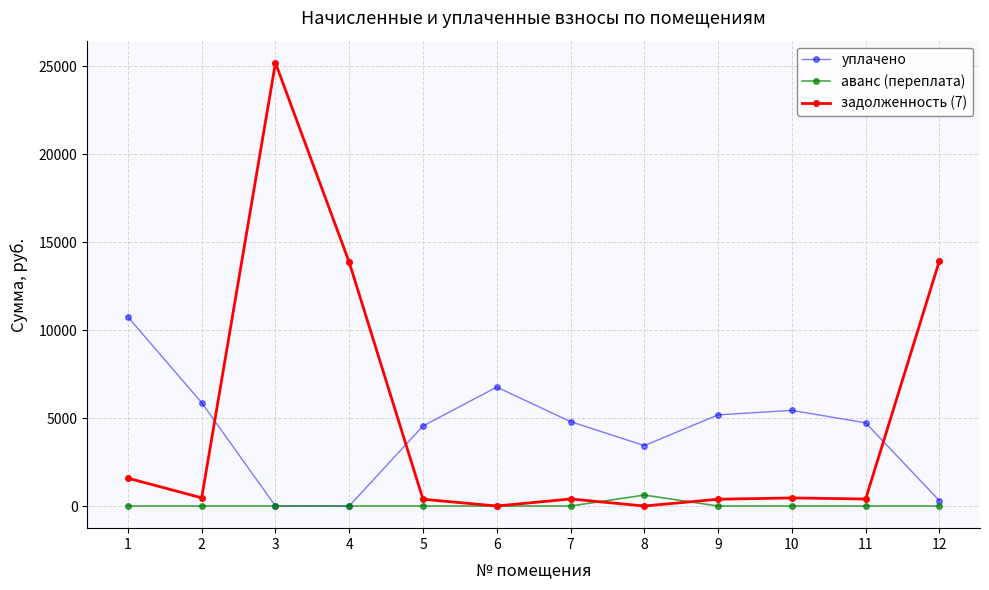

At which category is the sum across all series the highest?

3